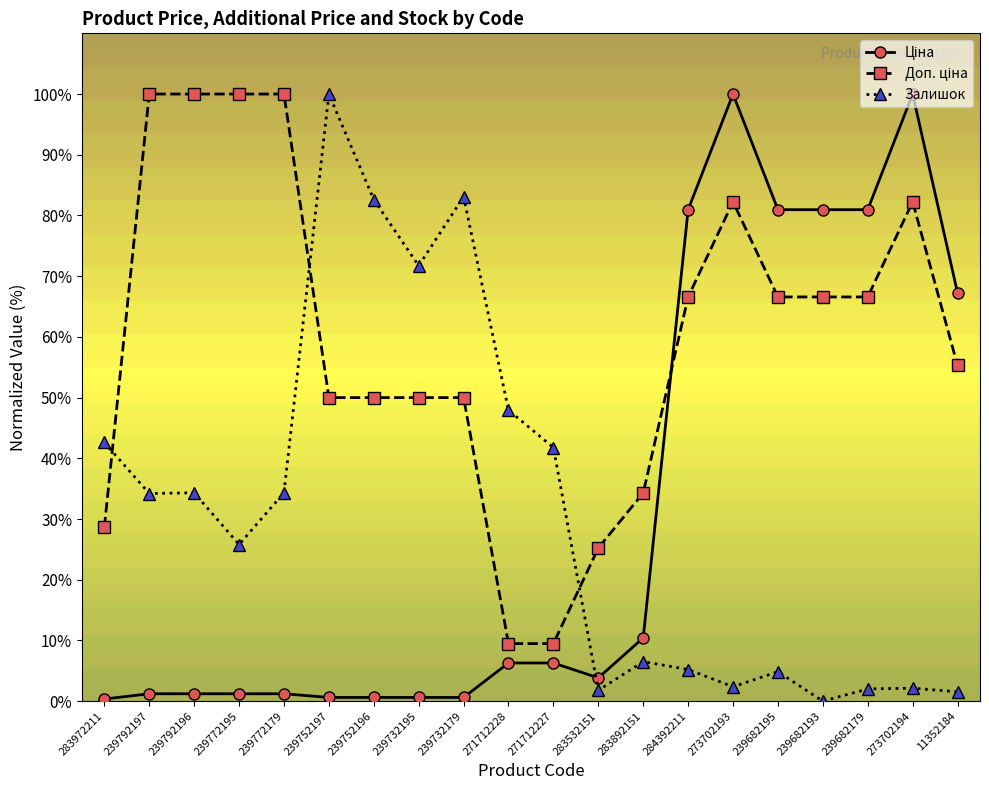

What is the average value of the Залишок series?

31.2